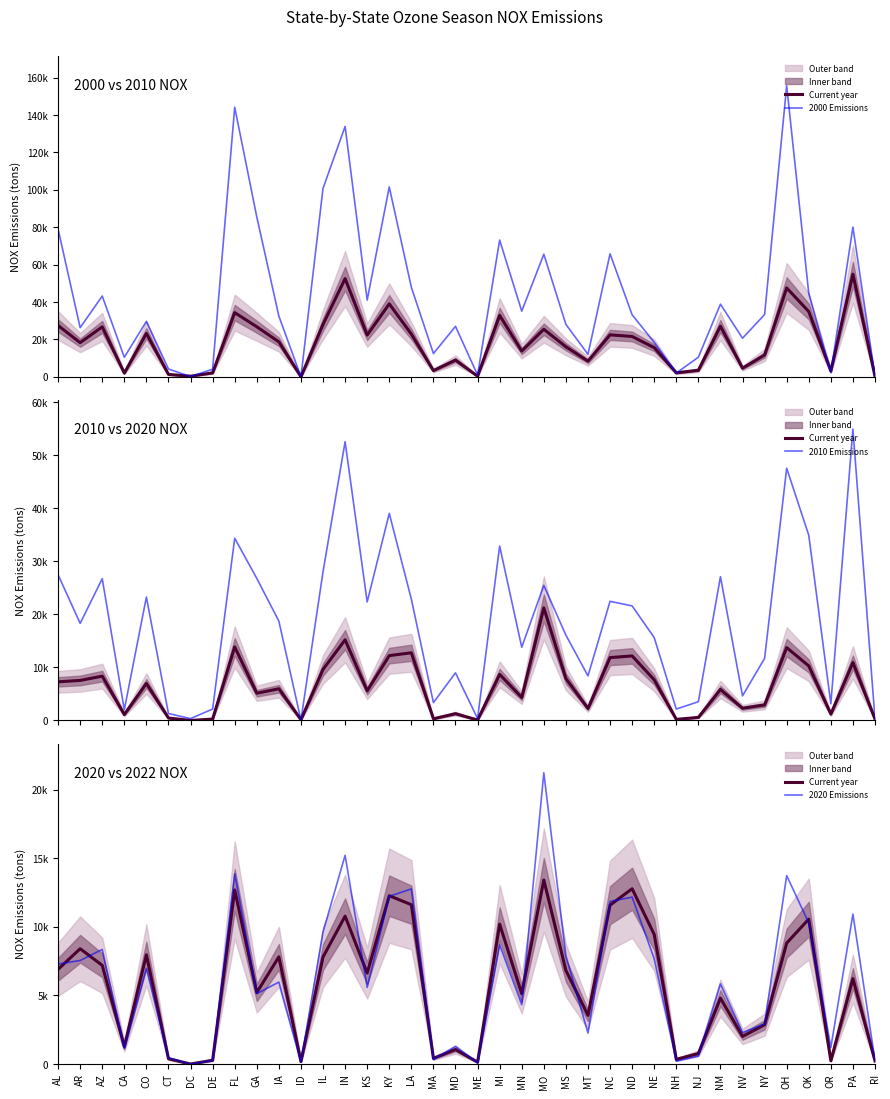

The Current year series shows 389 at CT. True or false?

True